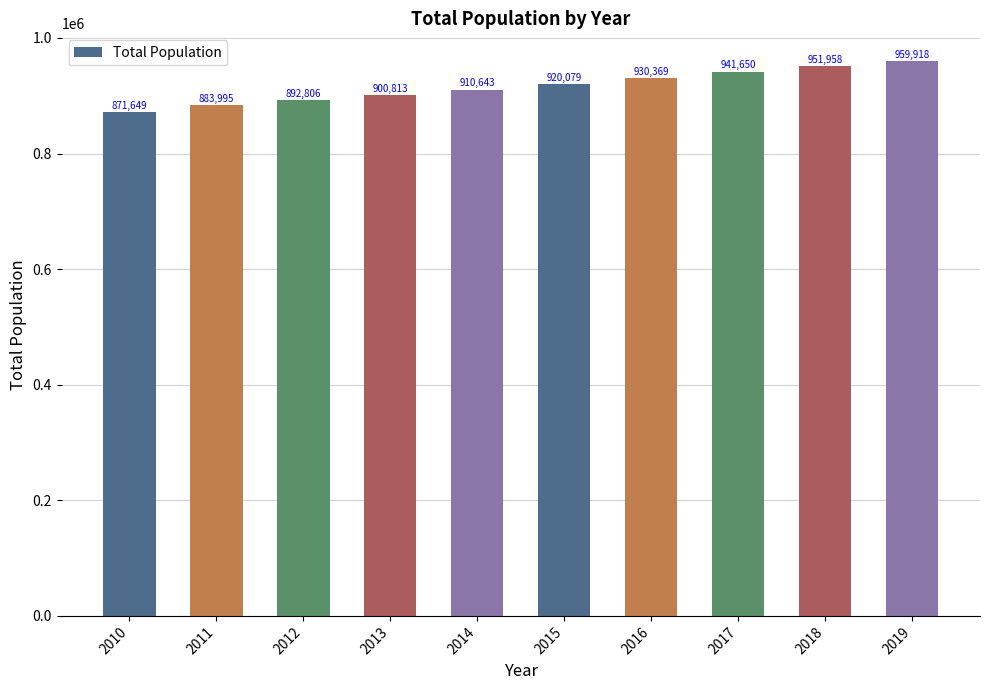

What is the average value?

916388.0